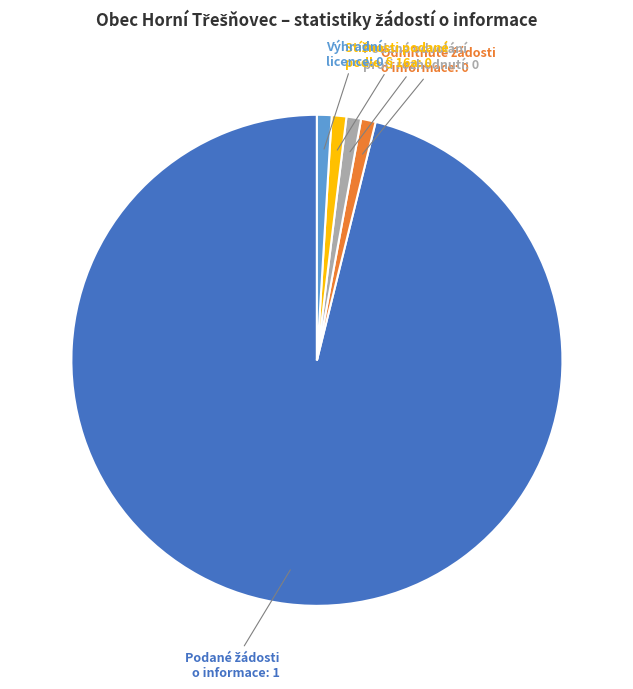

Does any single category account for the majority?

Yes